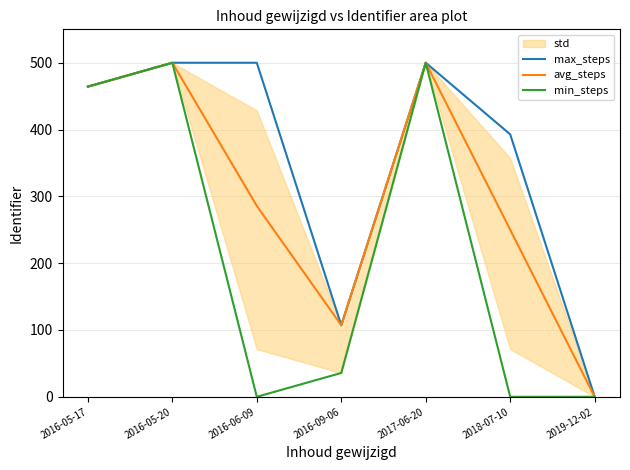

Which series has the largest range (max minus min)?

max_steps